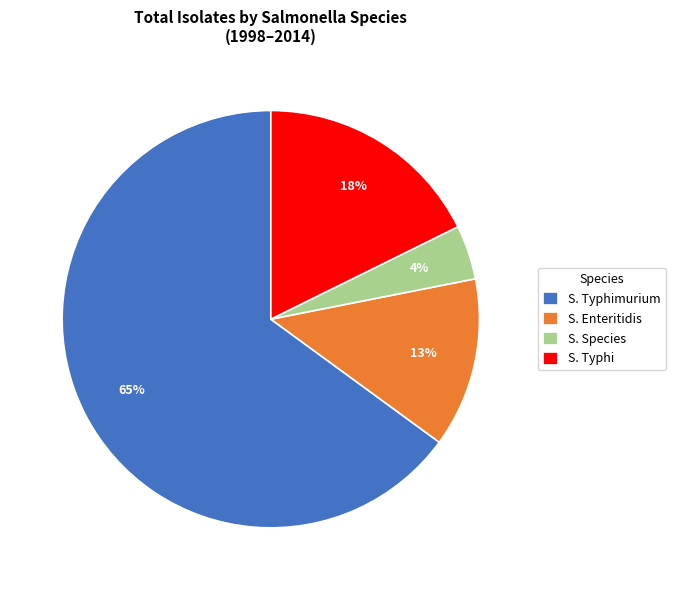

To the nearest percent, what percentage of the pie is S. Typhimurium?

65%